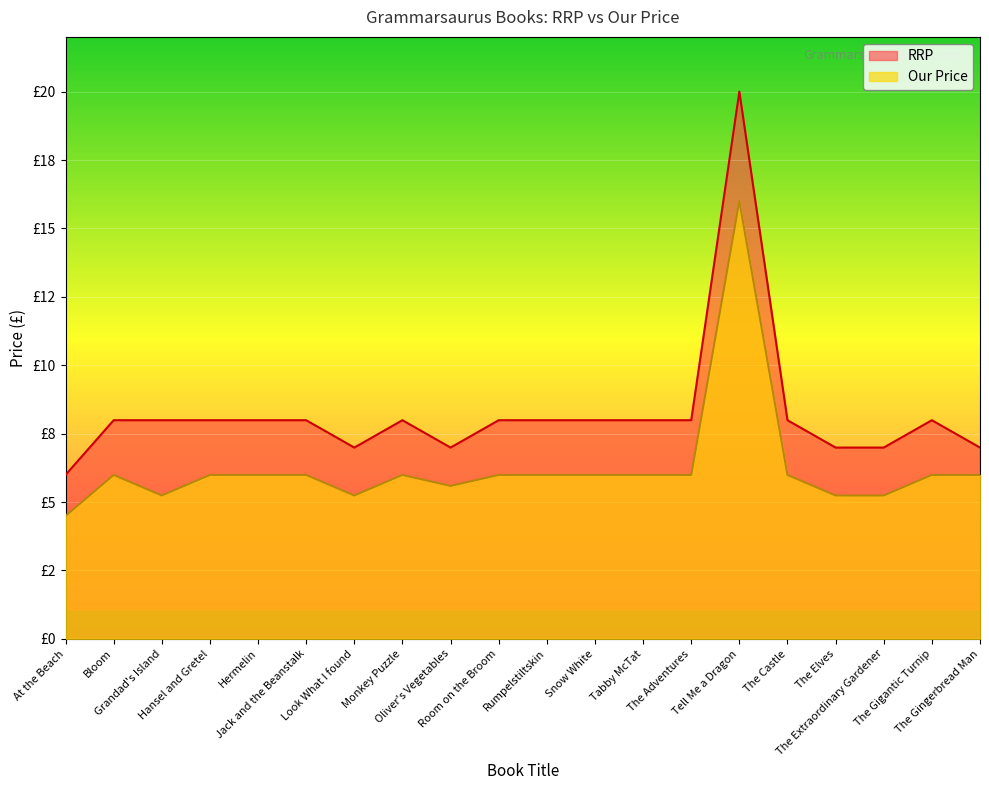

How many values in the RRP series exceed 7?

14